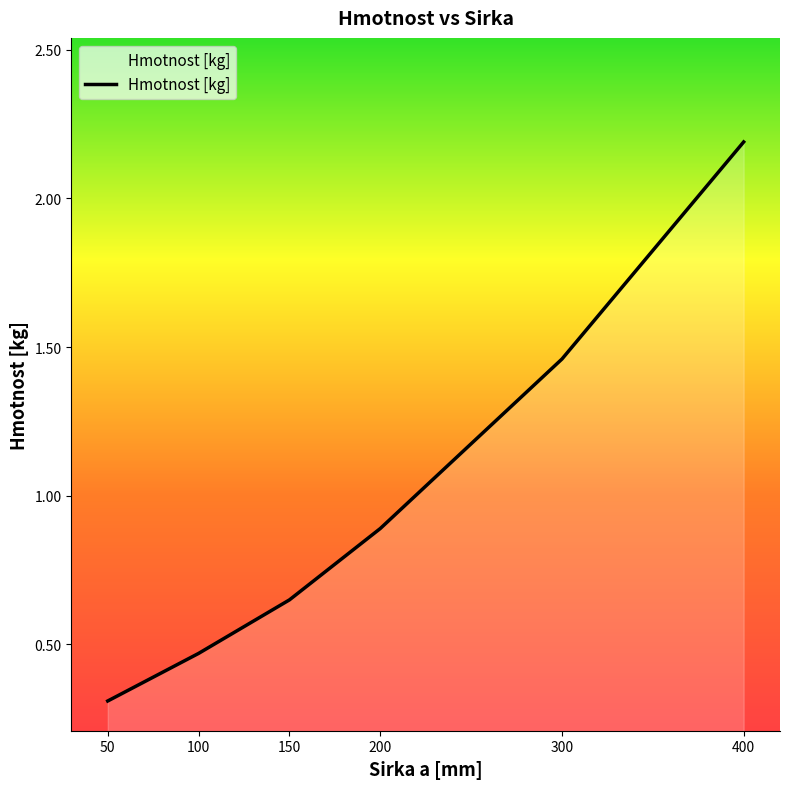

True or false: the data shows 0.5 at 300.

False